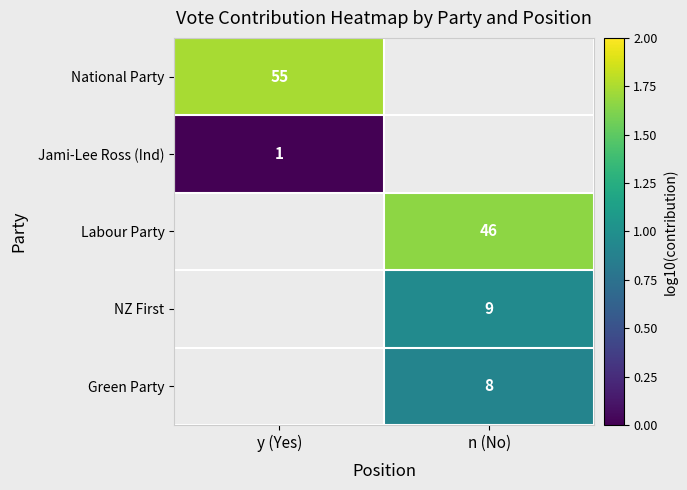

The value of Jami-Lee Ross (Ind) at y (Yes) is 1. True or false?

True